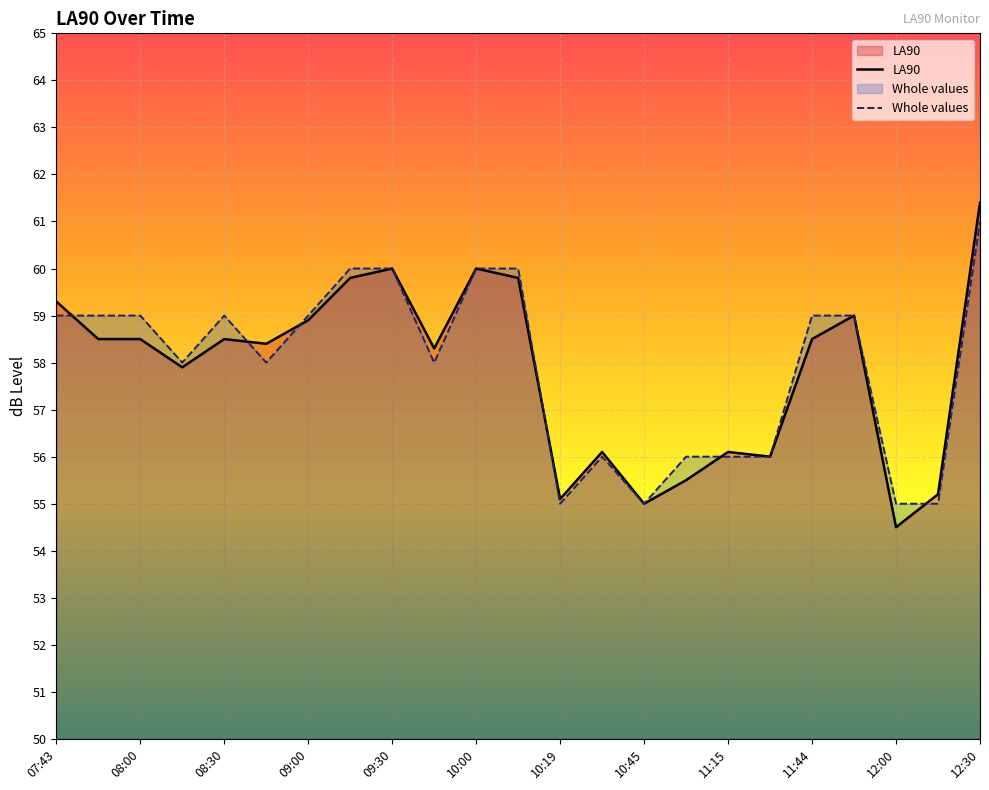

What is the label of the 2nd point from the right?

12:15